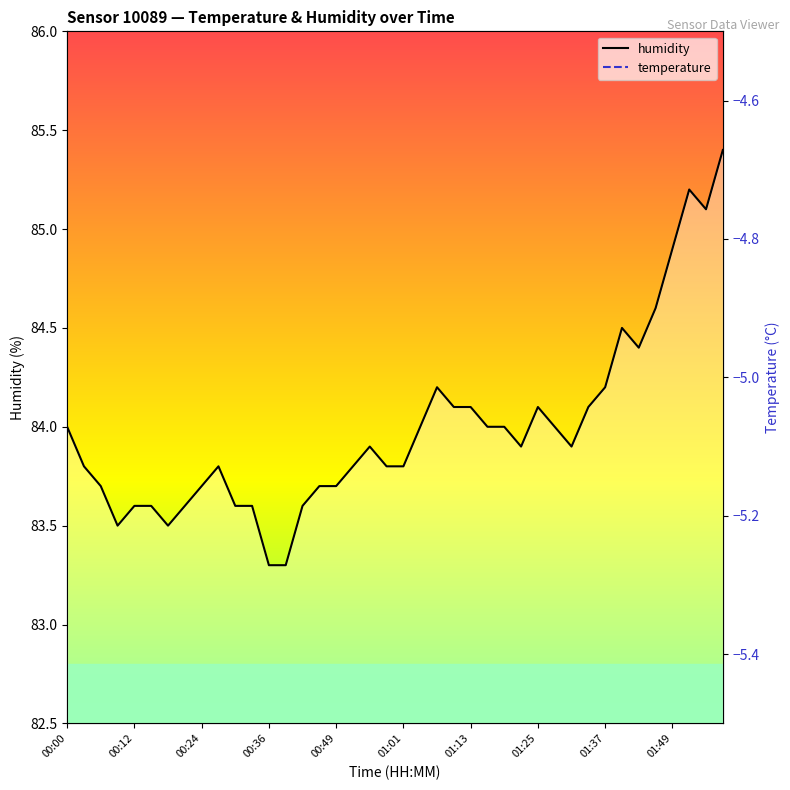

How many lines are shown in the chart?

2